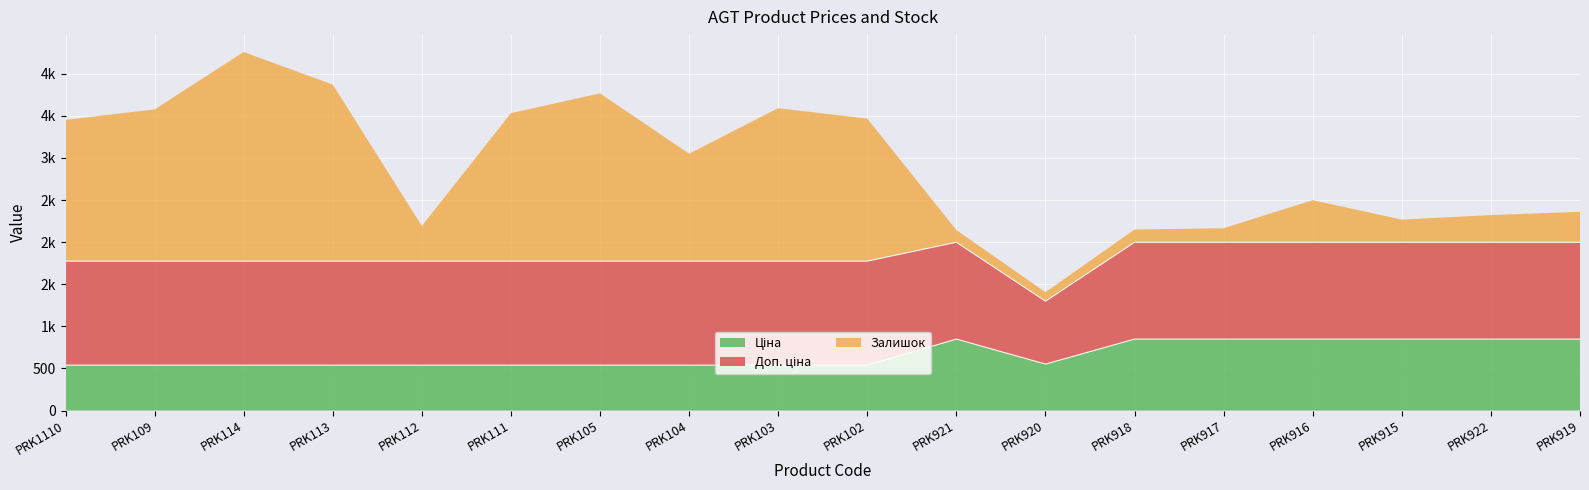

What is the spread (max minus min) of values at PRK103?

1277.0